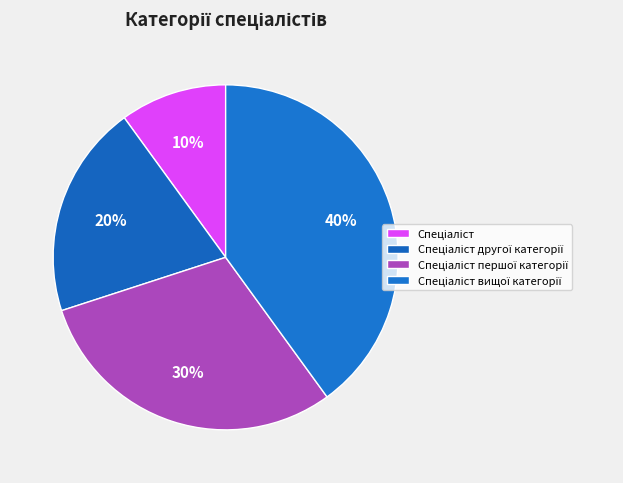

To the nearest percent, what is the combined percentage of Спеціаліст першої категорії and Спеціаліст вищої категорії?

70%